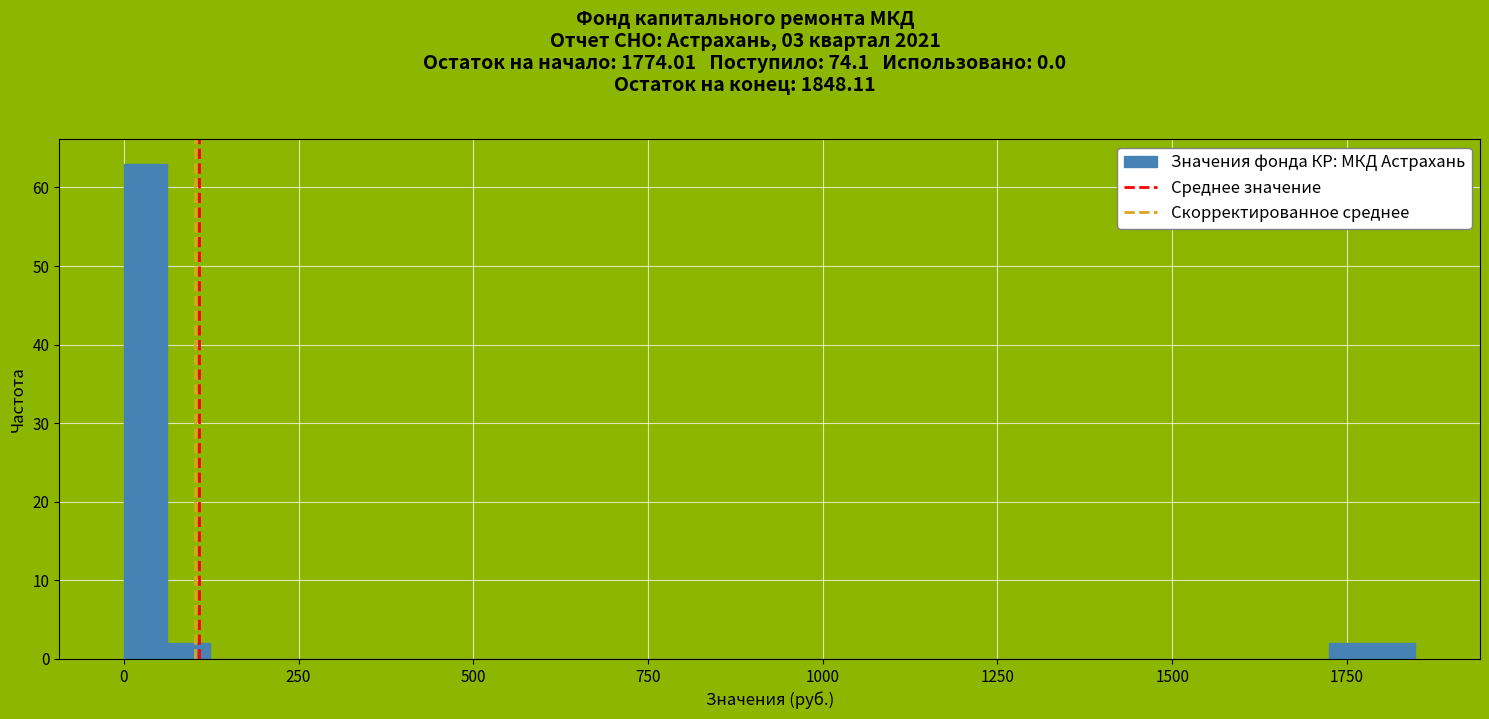

Read against the x-axis, roughly where is the centre of the tallest bar?

50